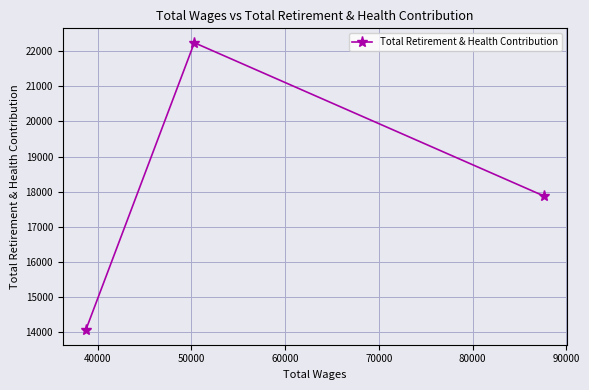

What is the value of the 1st point from the left?

14060